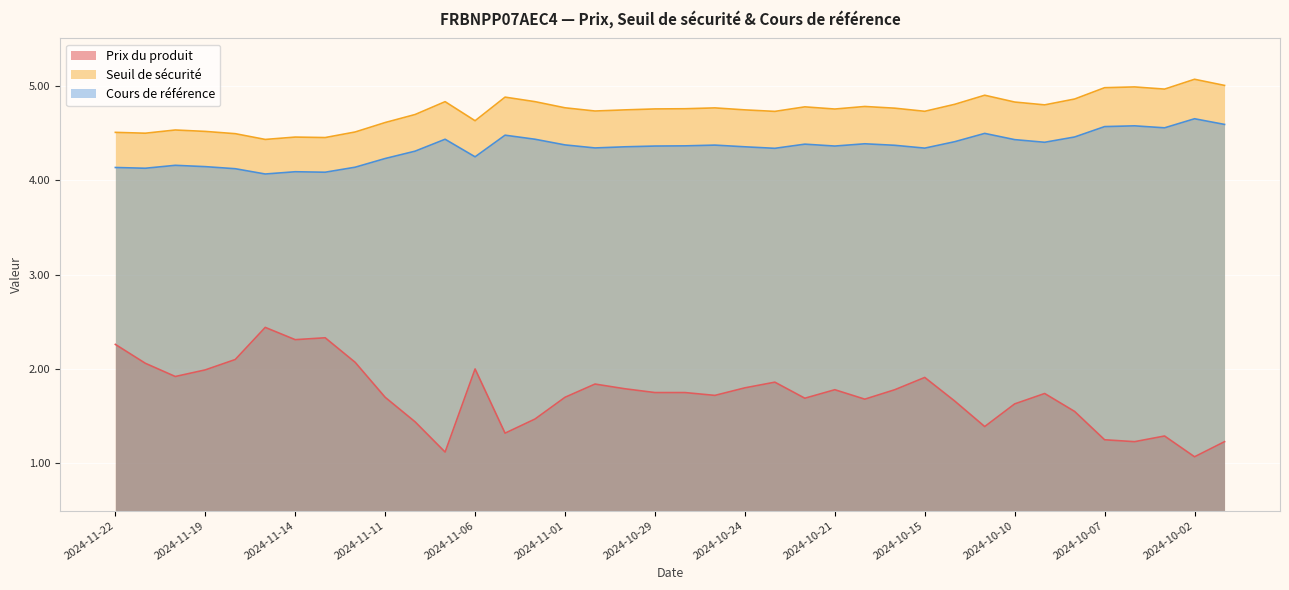

True or false: Prix du produit and Seuil de sécurité intersect in this chart.

False